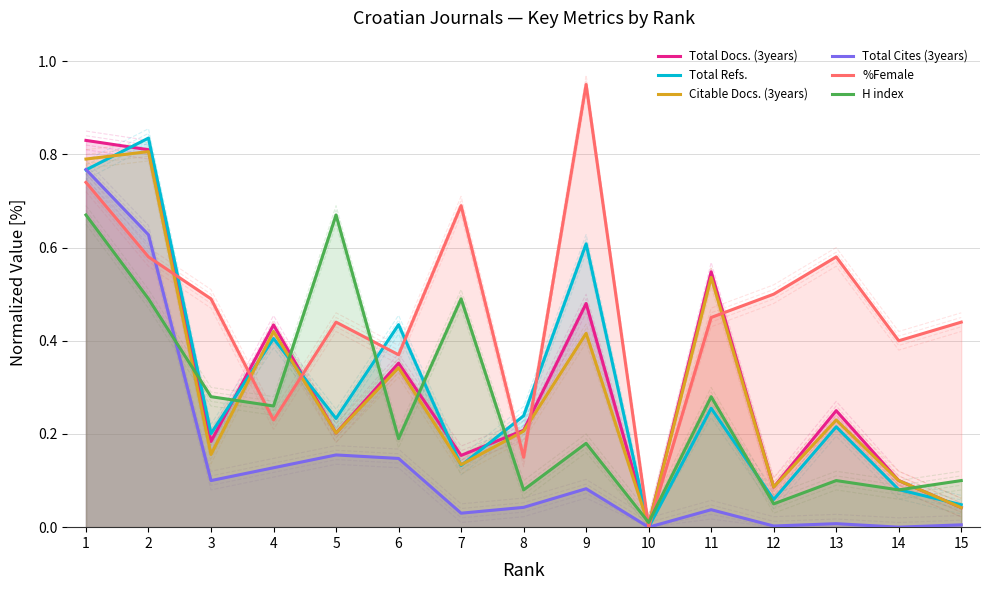

What is the average value of the Citable Docs. (3years) series?

0.3